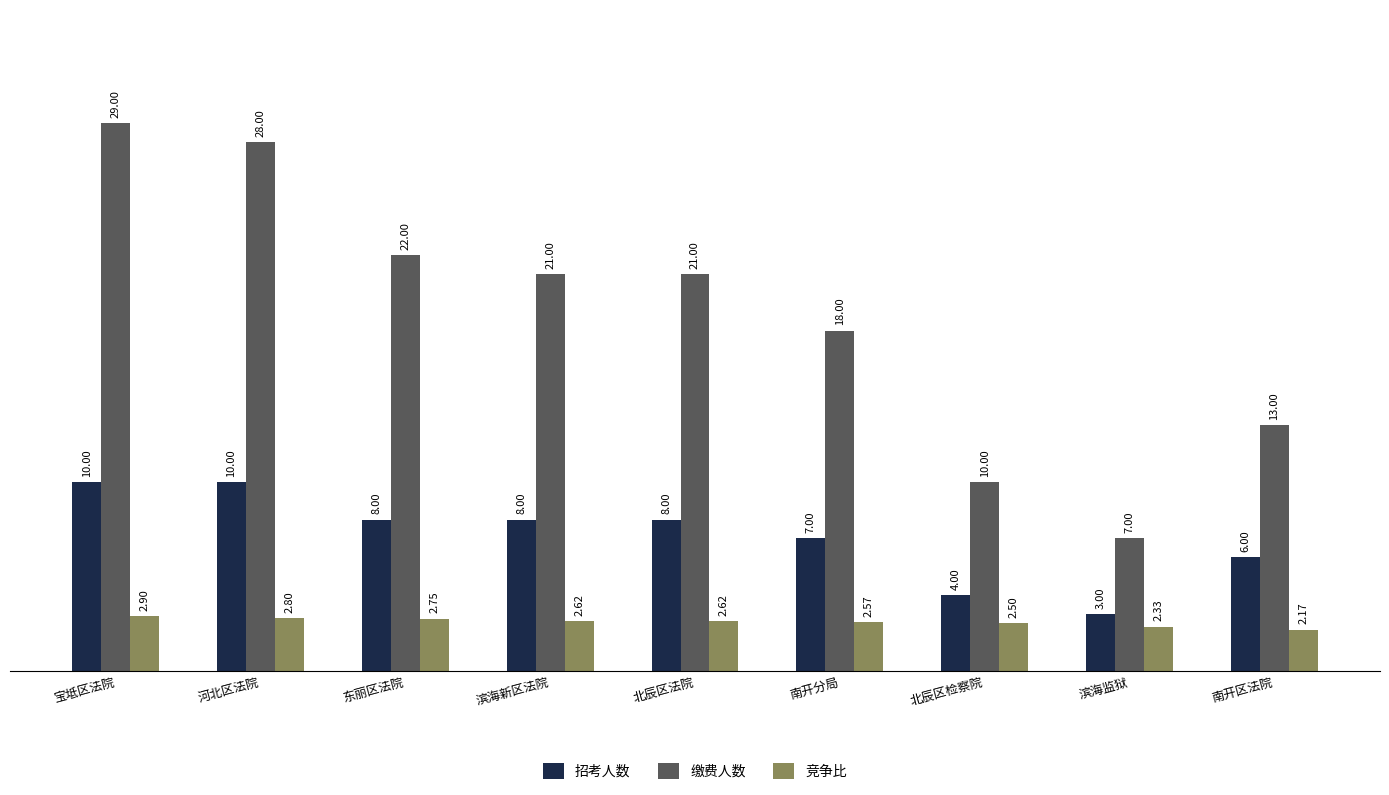

Rank the series by their average value, from highest to lowest.

缴费人数, 招考人数, 竞争比